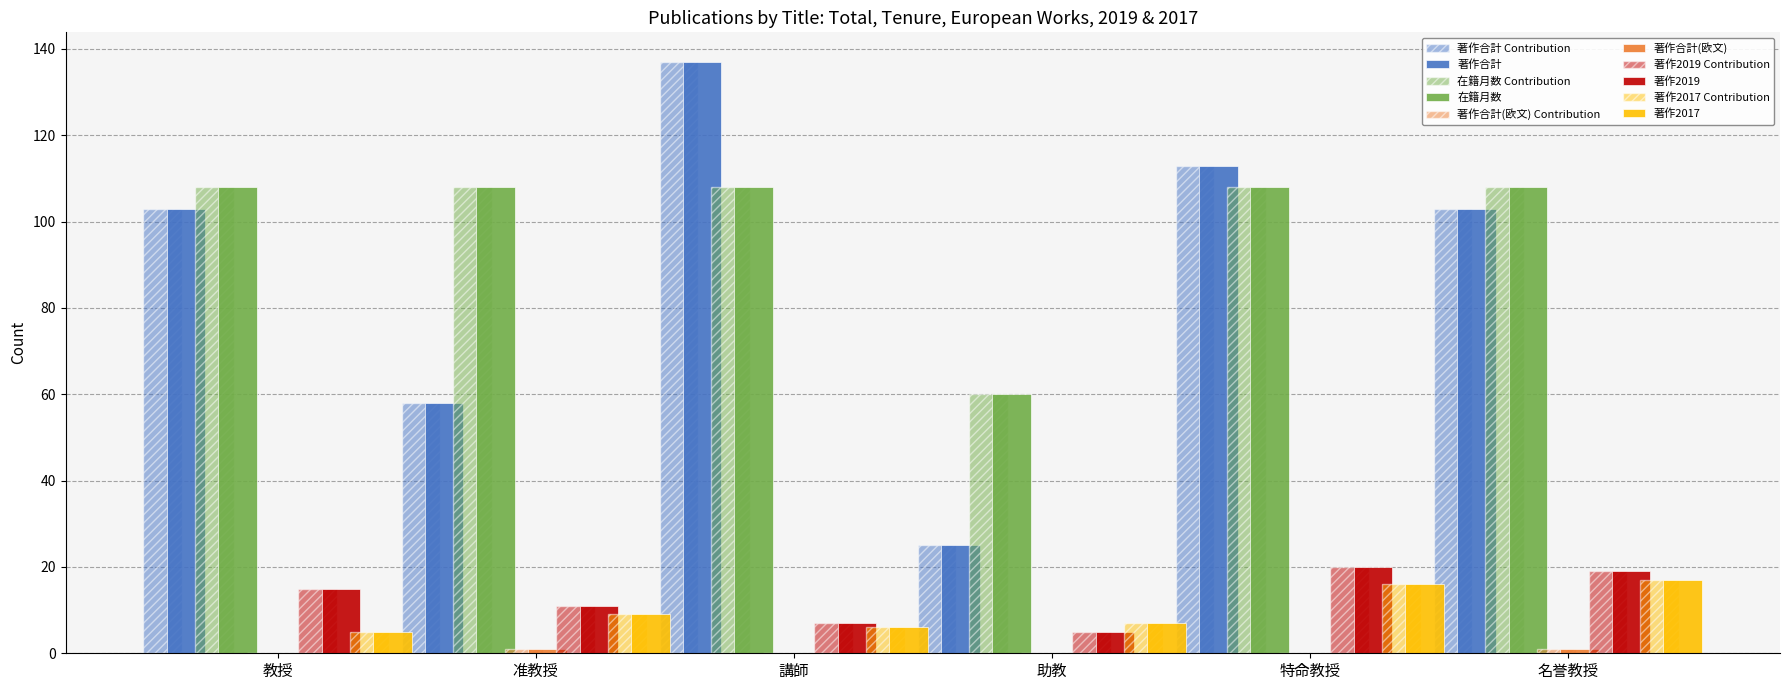

How many groups of bars are there?

6